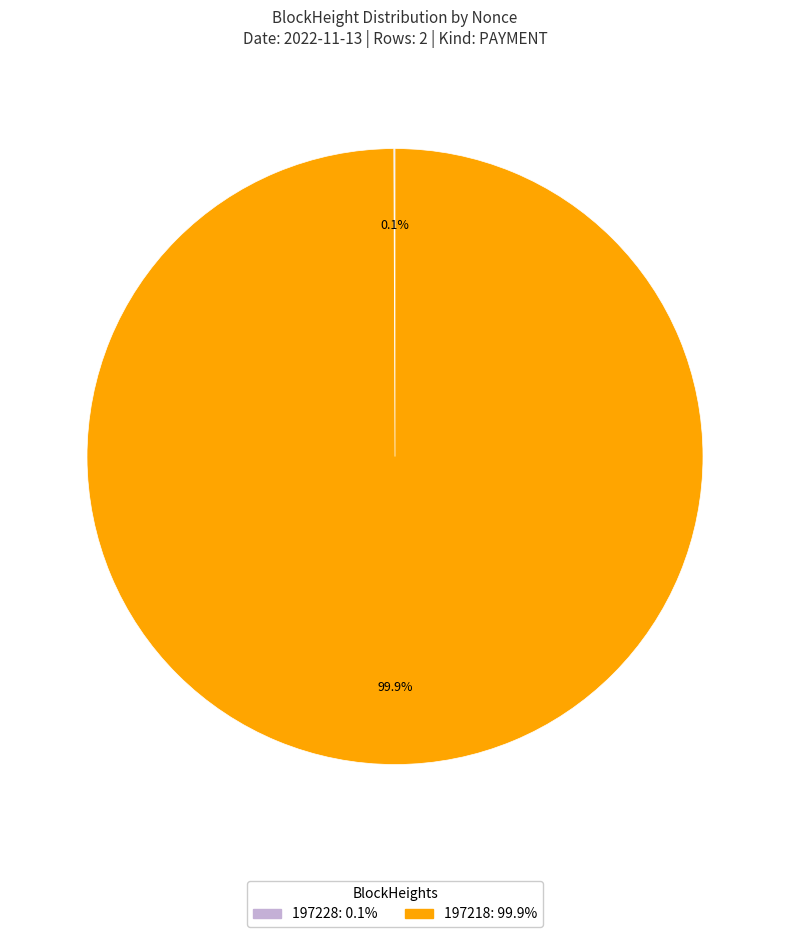

Does 197218 represent more than half of the total?

Yes